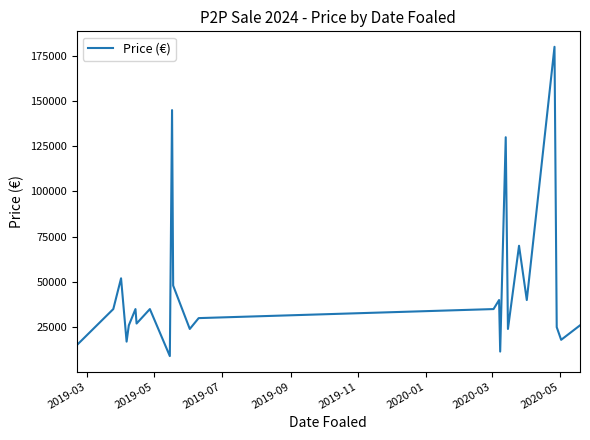

Is this an area chart (filled region under the line)?

No